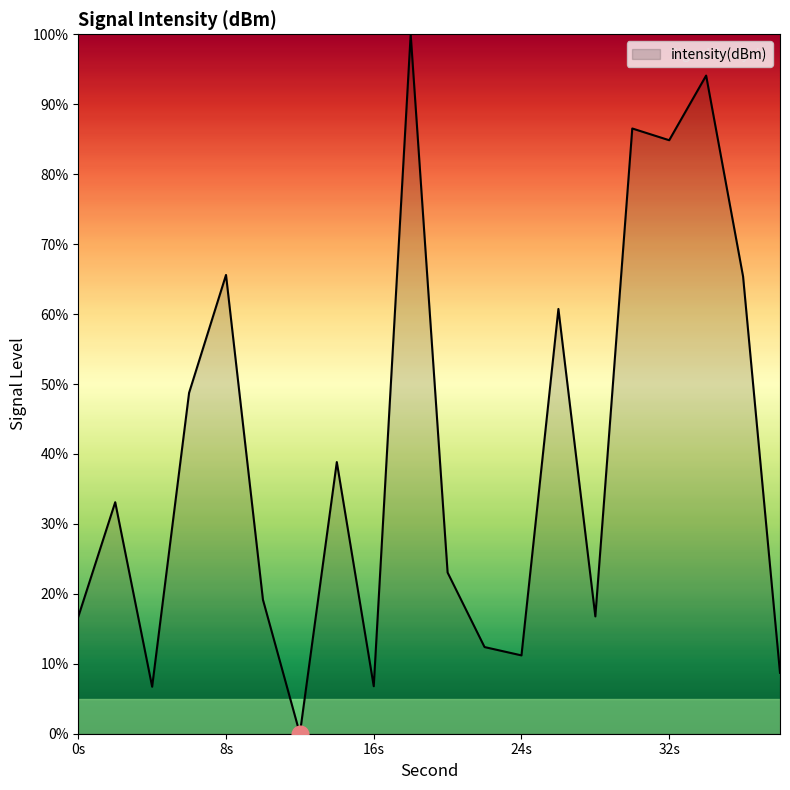

What is the maximum value shown in the chart?

100.0